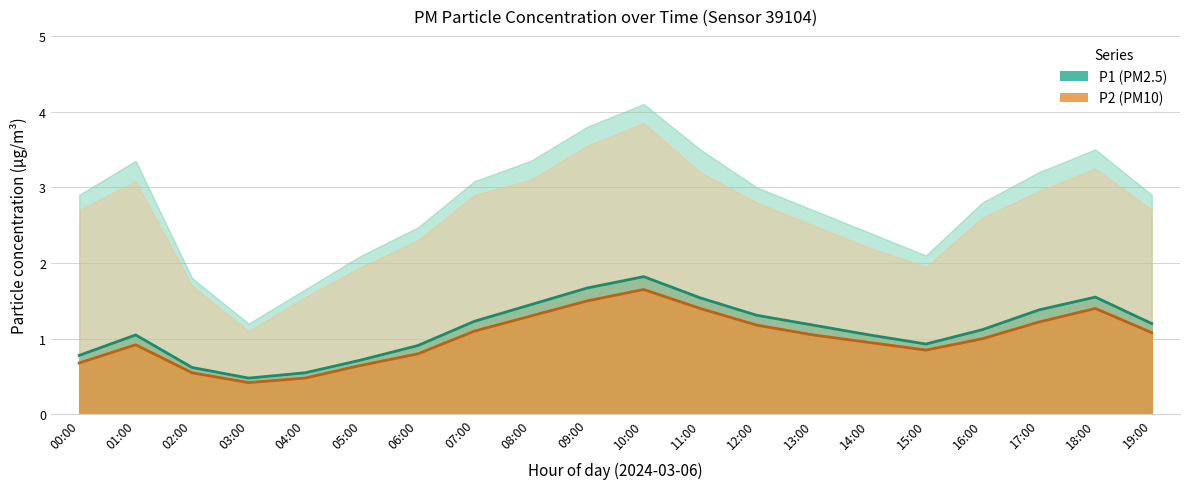

How many values in the P1 (PM2.5) series are below 1?

7